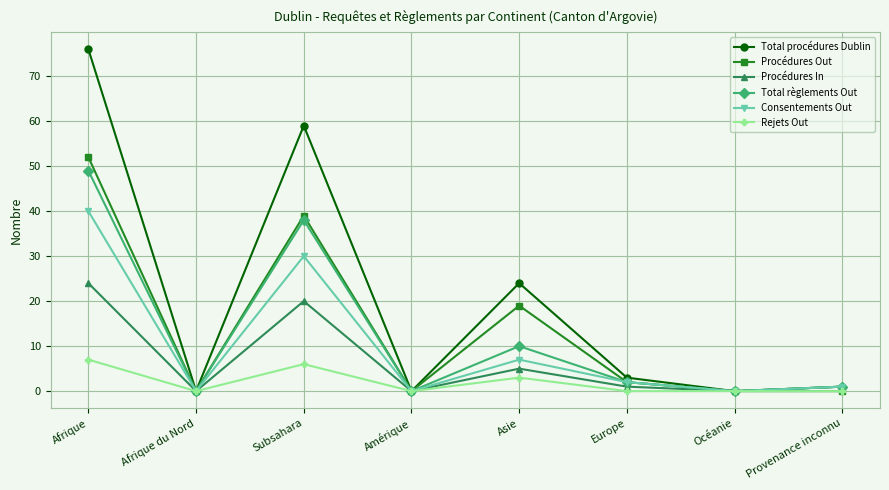

Which series has the largest range (max minus min)?

Total procédures Dublin